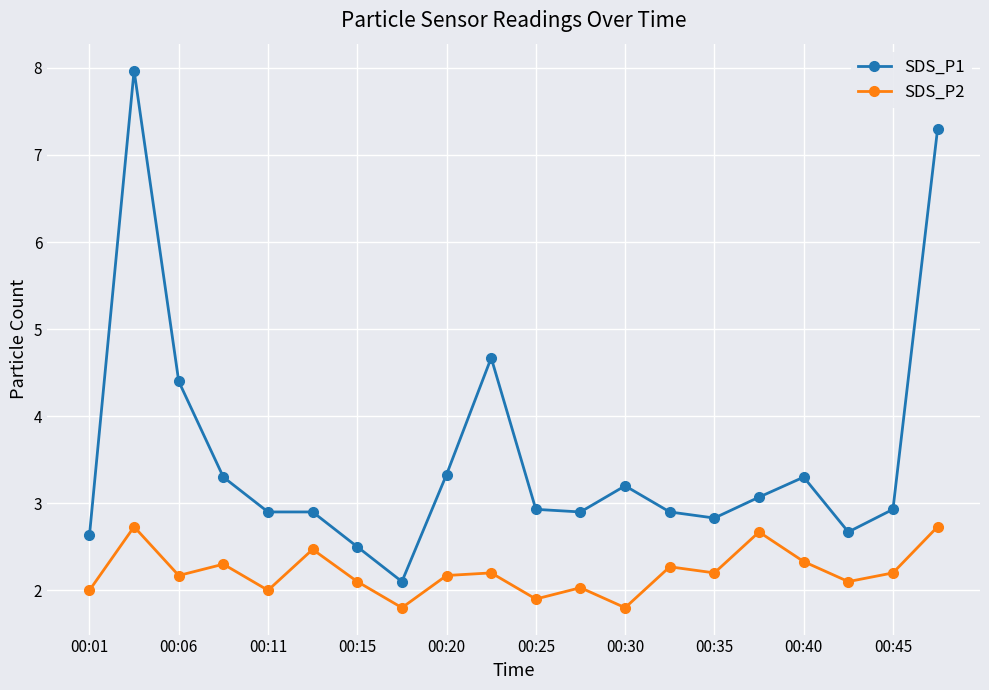

True or false: SDS_P1 has more than 1 points higher than both neighbors.

True